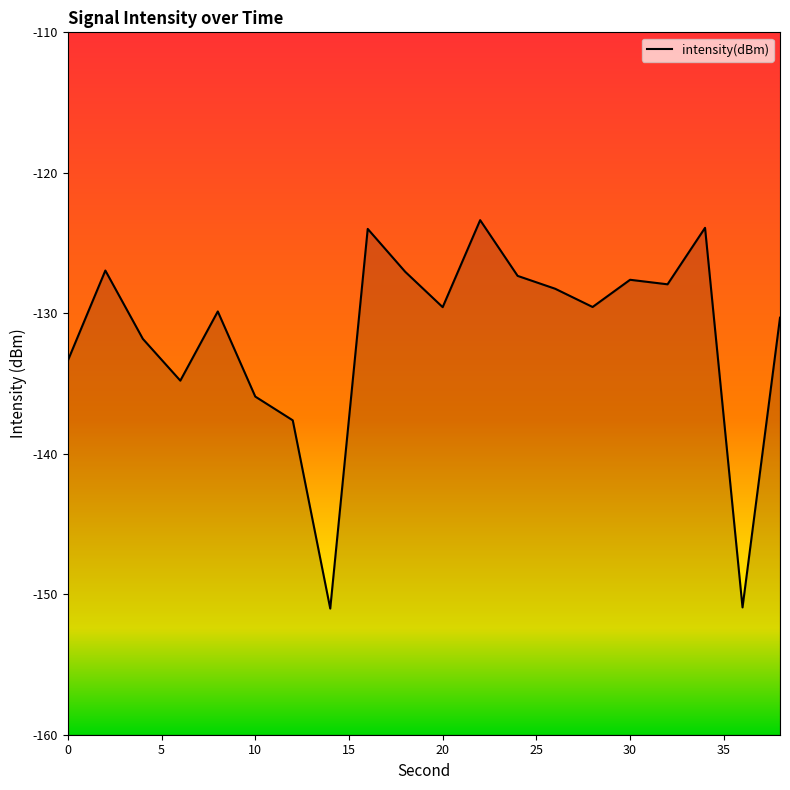

Which category has the highest value across all series?

22